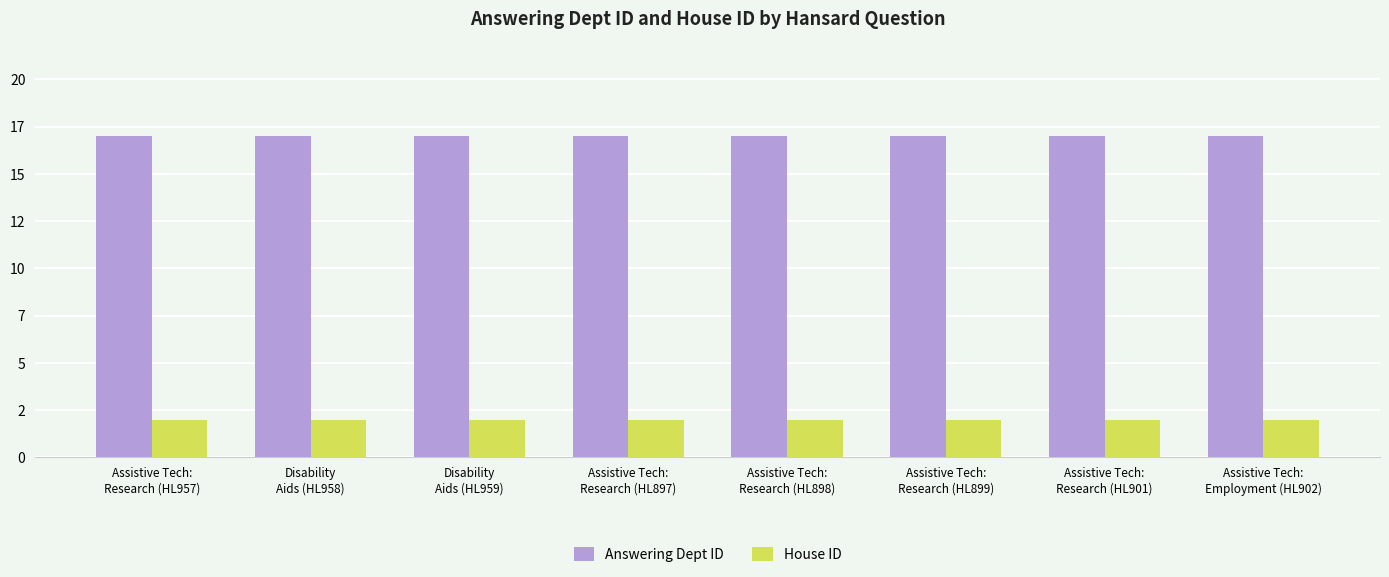

Does the chart contain stacked bars?

No